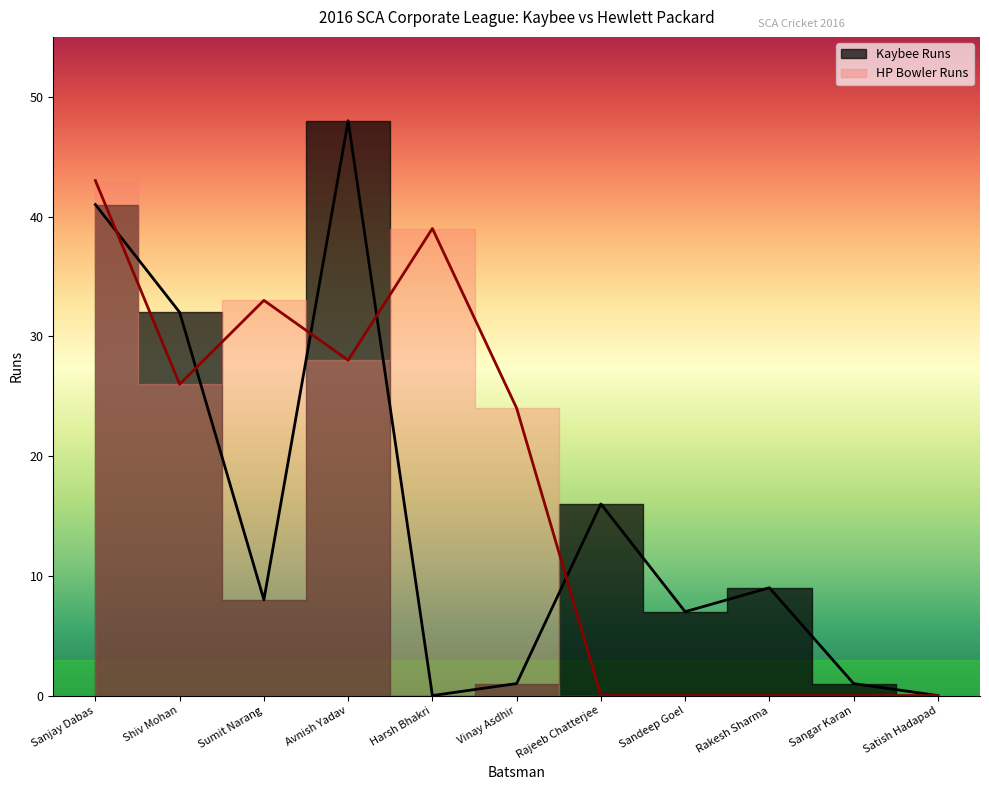

Which has a higher value, Sumit Narang or Shiv Mohan?

Shiv Mohan